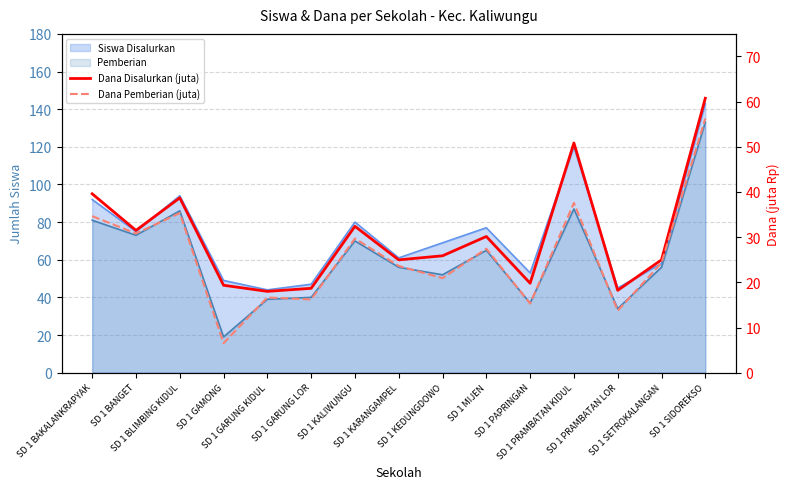

Reading right to left, transcribe all the data shown in this chart.

Dana Disalurkan (juta): 60.8	25.0	18.2	50.9	19.8	30.1	25.9	25.0	32.4	18.7	18.0	19.4	38.7	31.5	39.6
Dana Pemberian (juta): 56.2	24.3	13.7	37.6	15.3	27.4	20.9	23.6	29.7	16.2	16.6	6.5	35.3	30.8	34.6